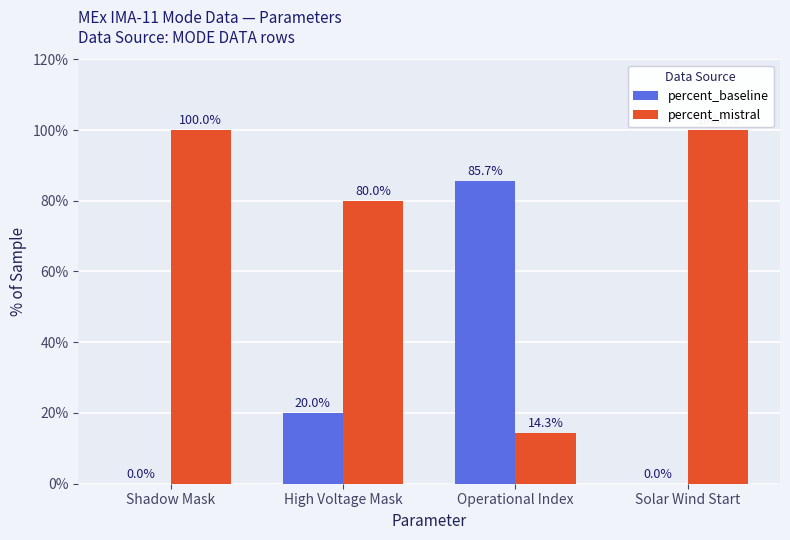

True or false: percent_baseline has a value of 85.7 at Operational Index.

True